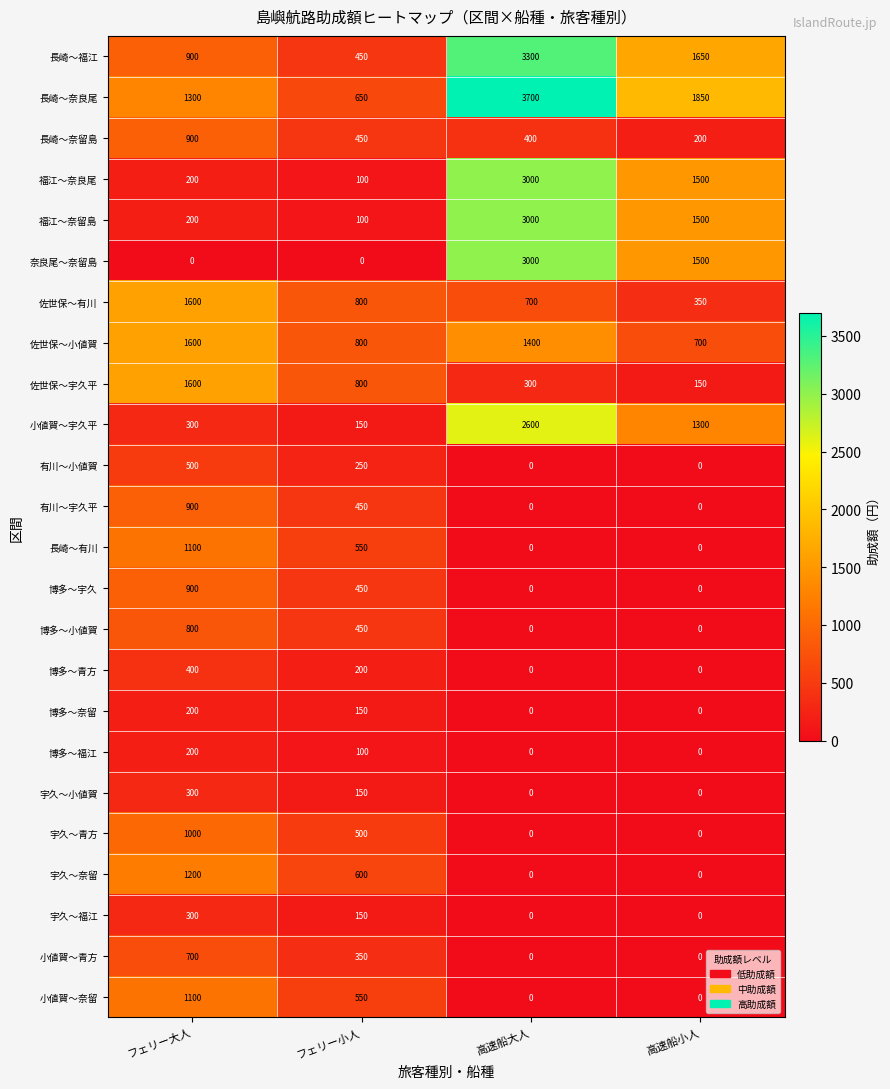

What is the total value across all series at フェリー大人?

18200